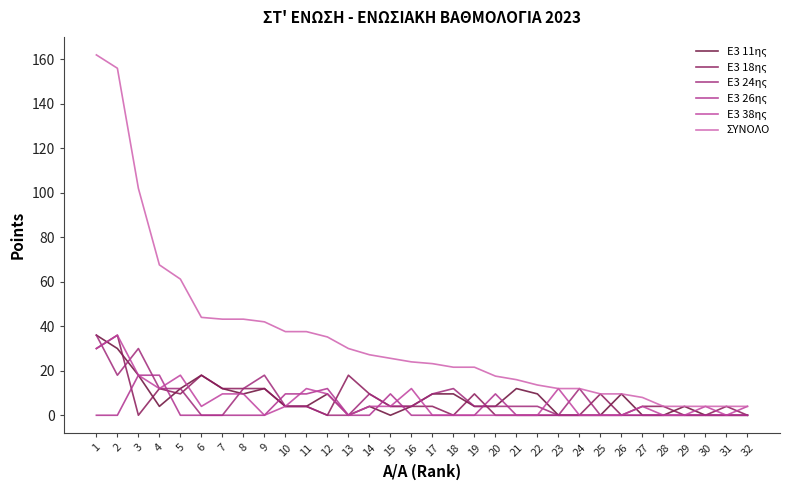

Is it true that Ε3 24ης equals 36.0 at 1?

True